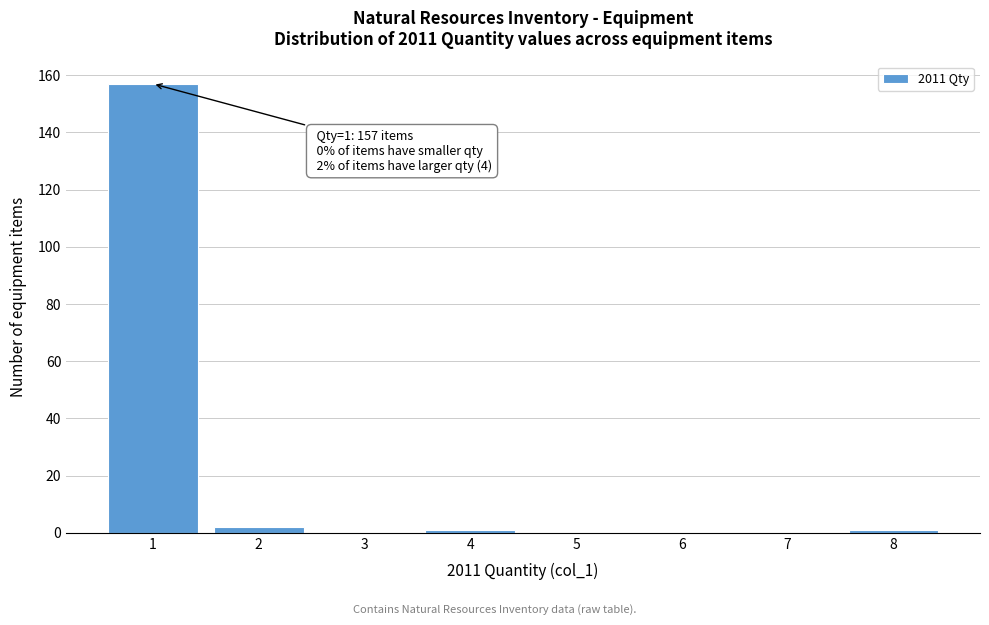

Over which range of the x-axis is the bar tallest?

0.5 to 1.5